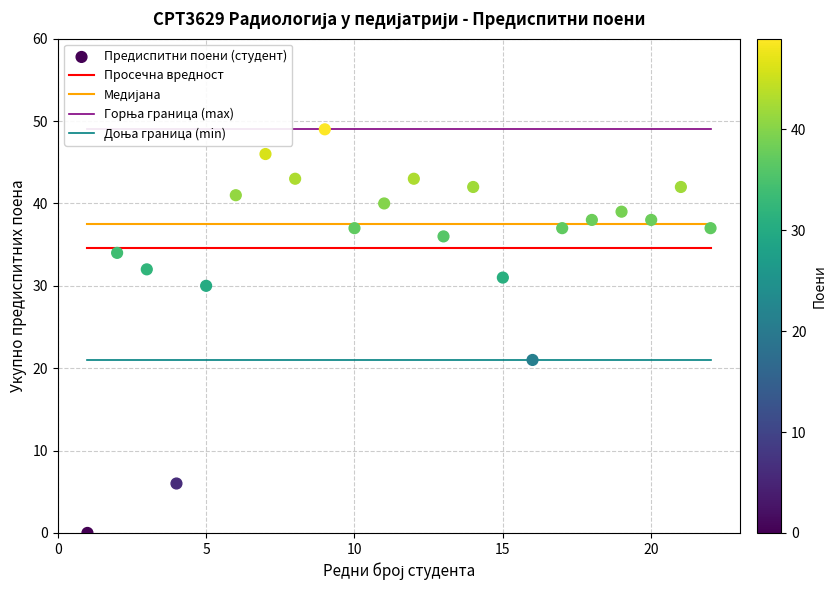

What is the range of Y values (max minus min)?

49